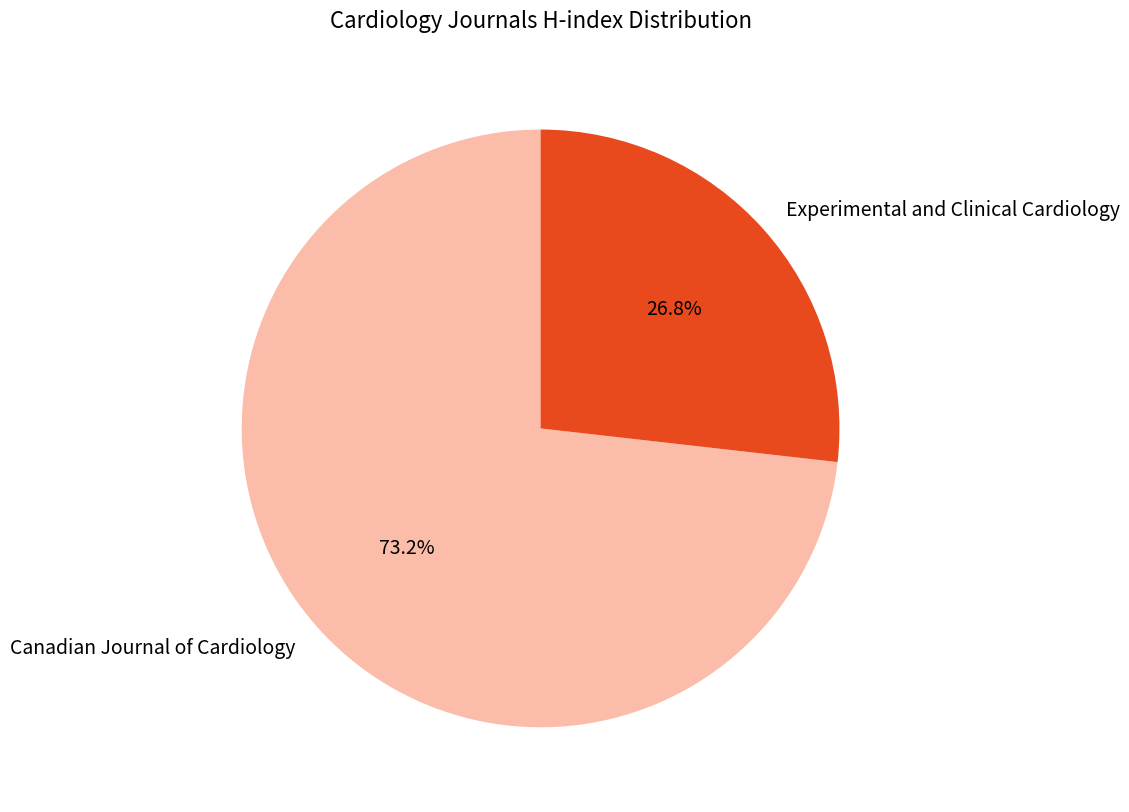

True or false: Experimental and Clinical Cardiology accounts for 40% of the total.

False